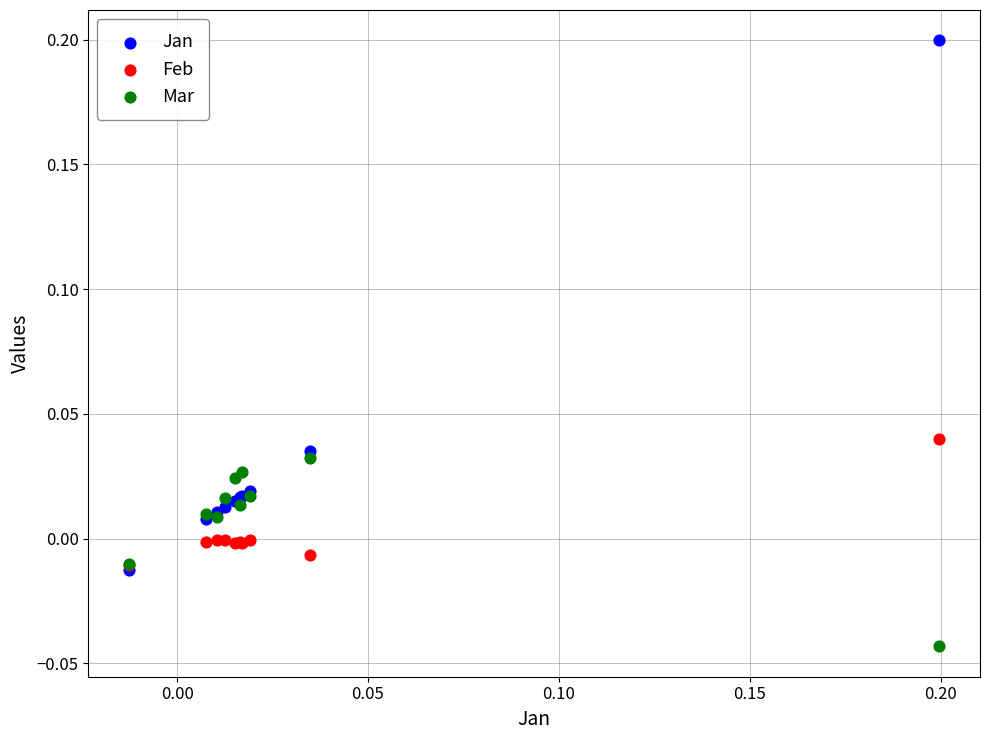

Which series contains the lowest Y value?

Mar